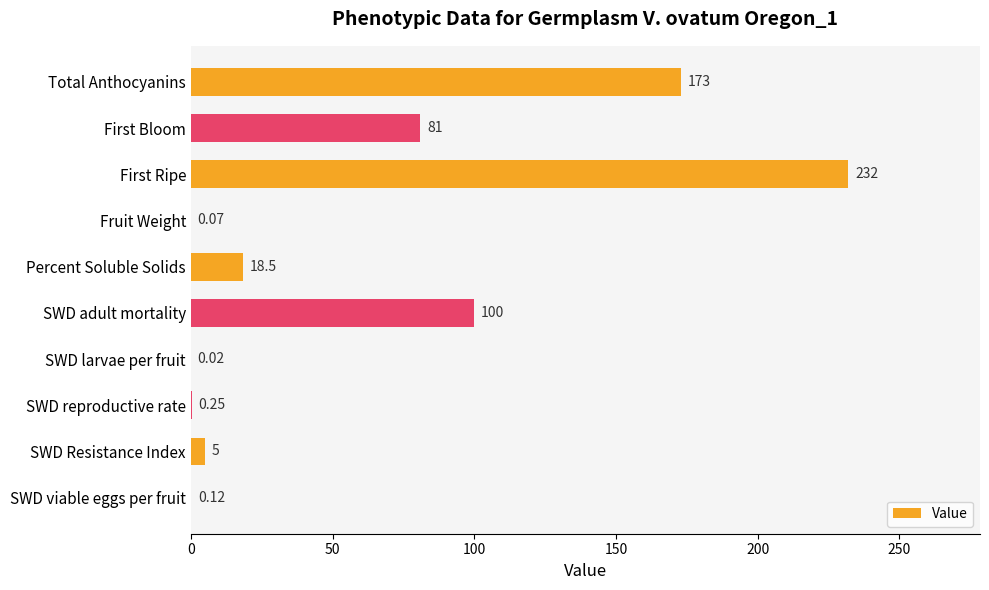

Between Fruit Weight and SWD viable eggs per fruit, which is larger?

SWD viable eggs per fruit